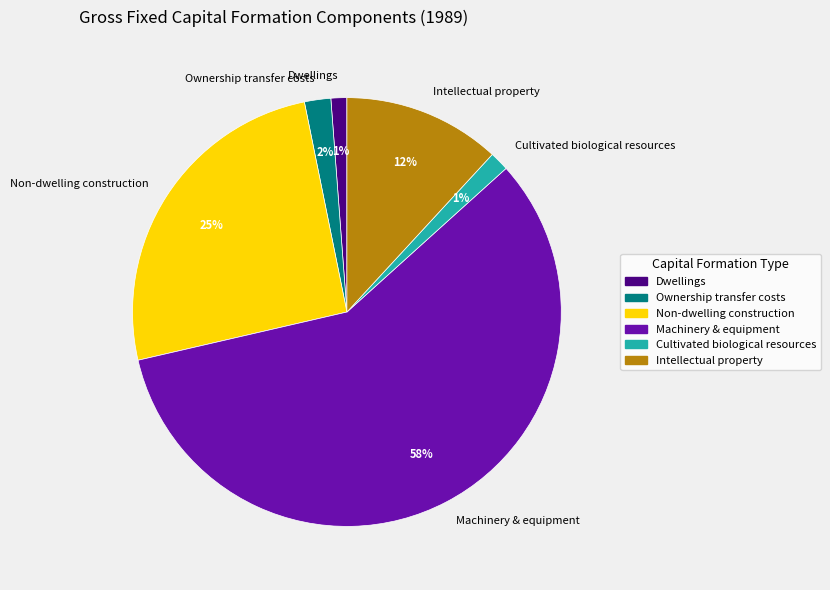

Which slice is the largest?

Machinery & equipment